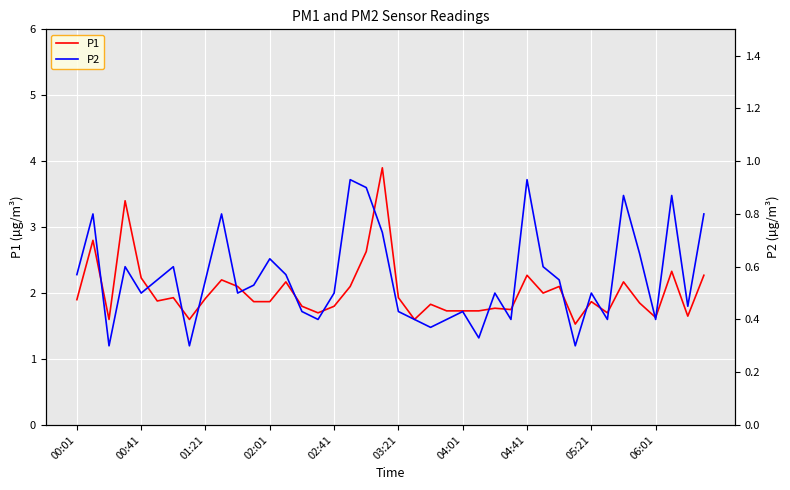

Is it true that P1 equals 0.8 at 01:21?

False